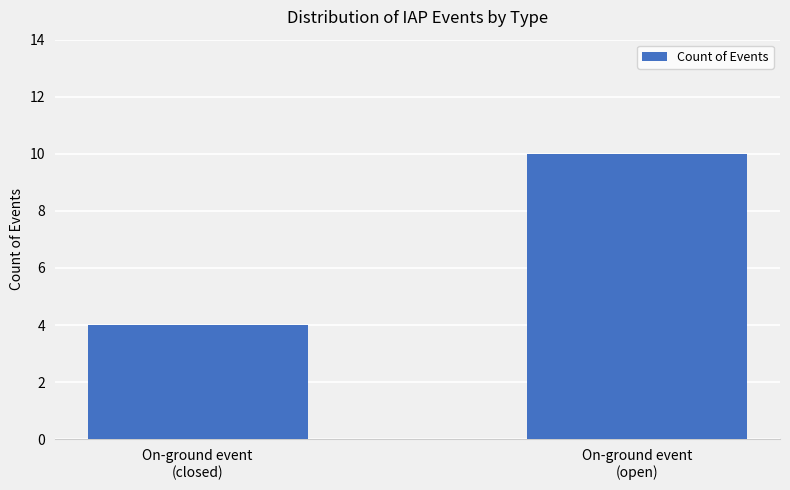

How many bars are there in total?

2